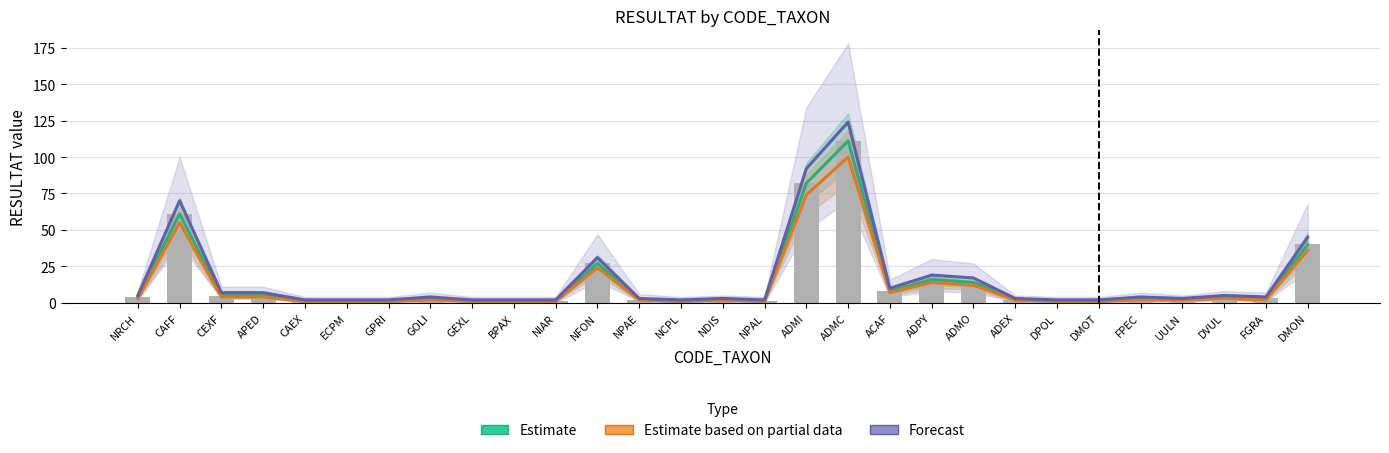

Rank the series at NIAR from highest to lowest value.

Forecast, Estimate, Estimate based on partial data